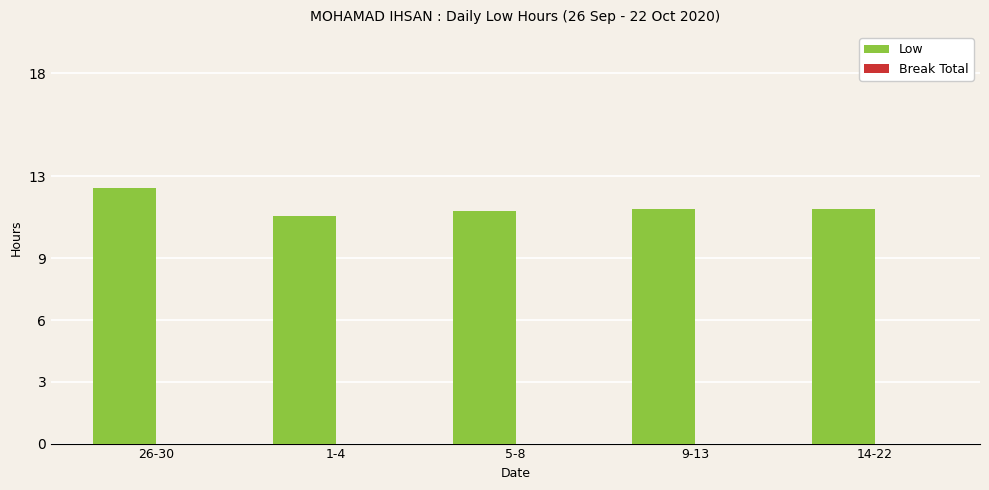

What is the smallest value displayed?

11.0